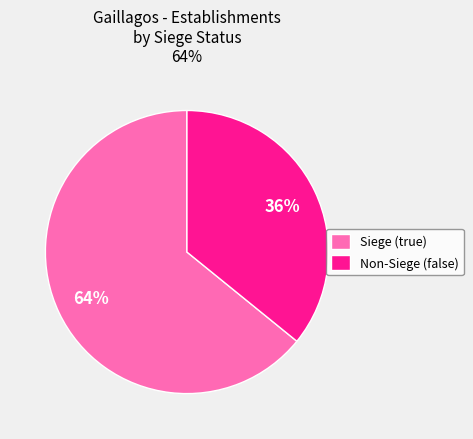

Combined, do Non-Siege (false) and Siege (true) account for over 50%?

Yes